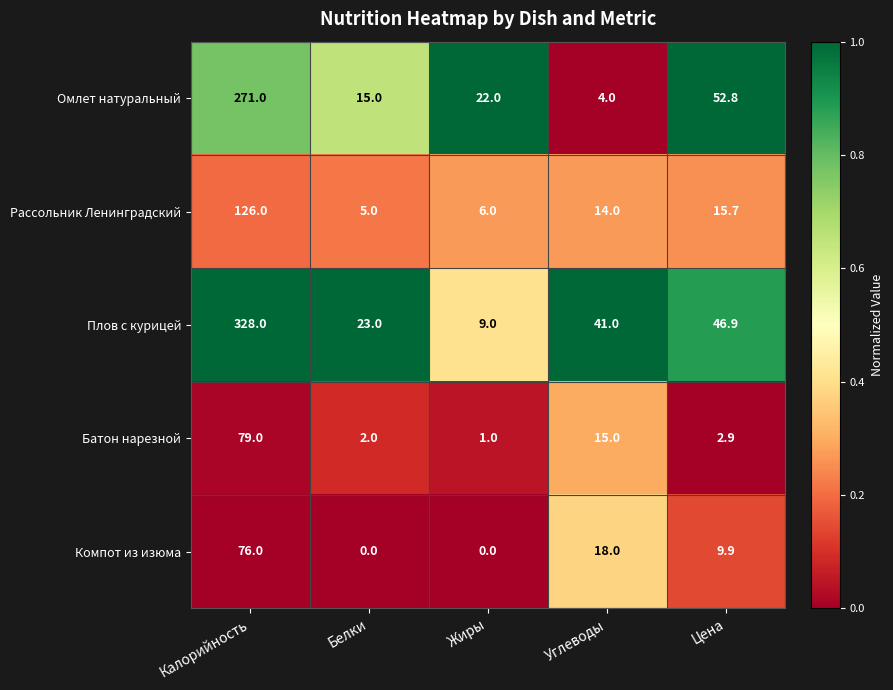

At Белки, list the series in order from smallest to largest.

Компот из изюма, Батон нарезной, Рассольник Ленинградский, Омлет натуральный, Плов с курицей